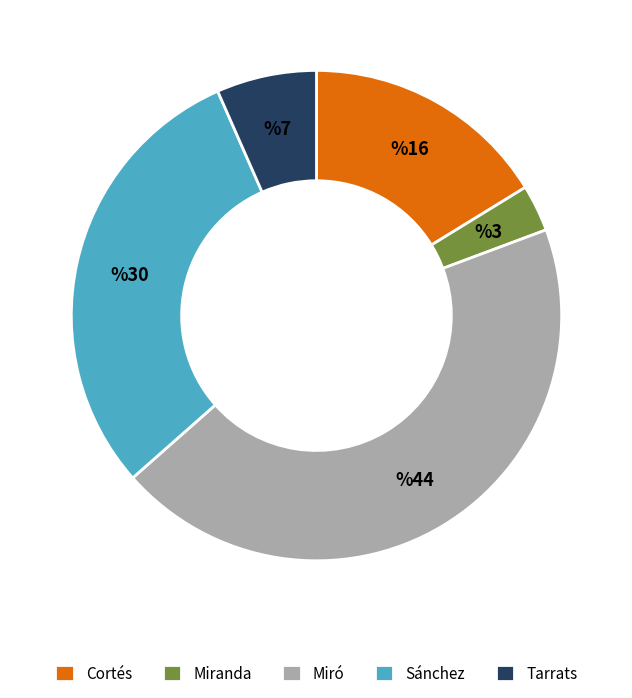

Rank the categories by value from lowest to highest.

Miranda, Tarrats, Cortés, Sánchez, Miró